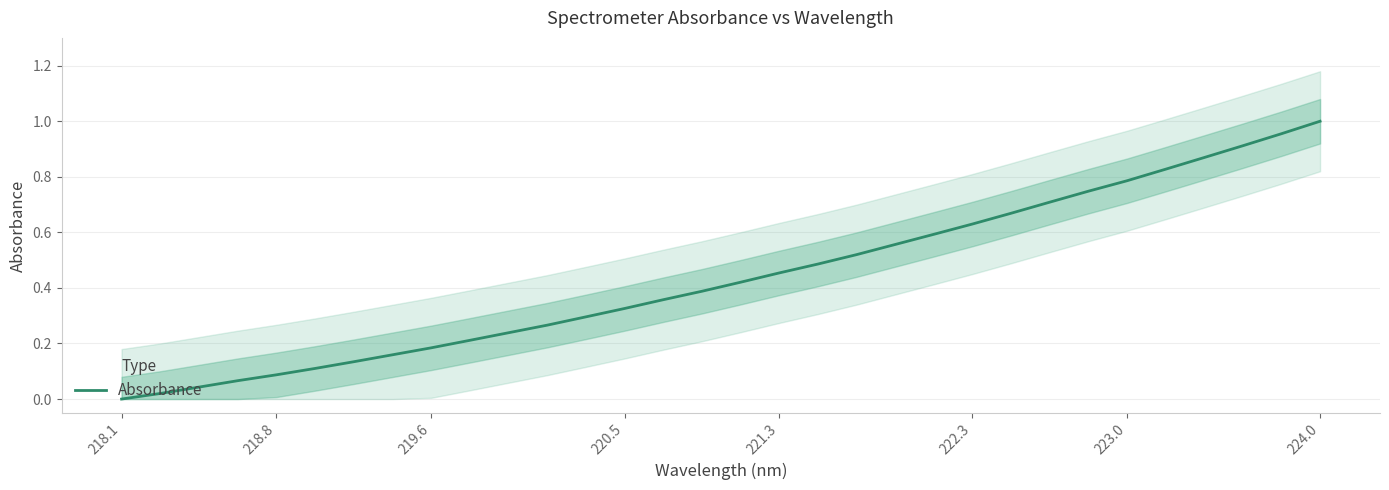

What is the sum of all values?

14.0